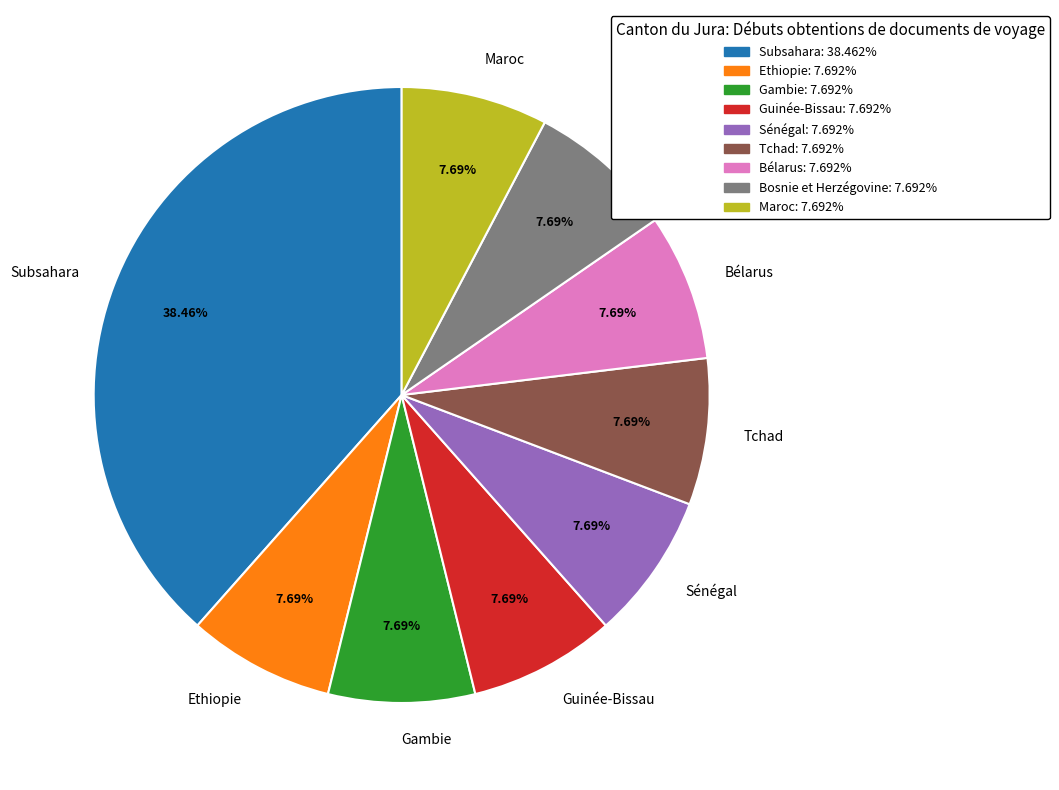

Does any single category account for the majority?

No